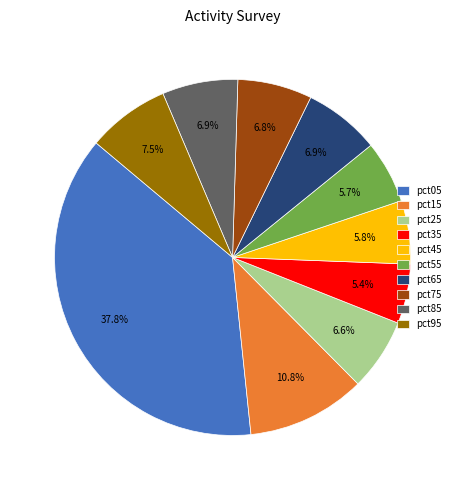

Is there any slice that represents more than half of the pie?

No